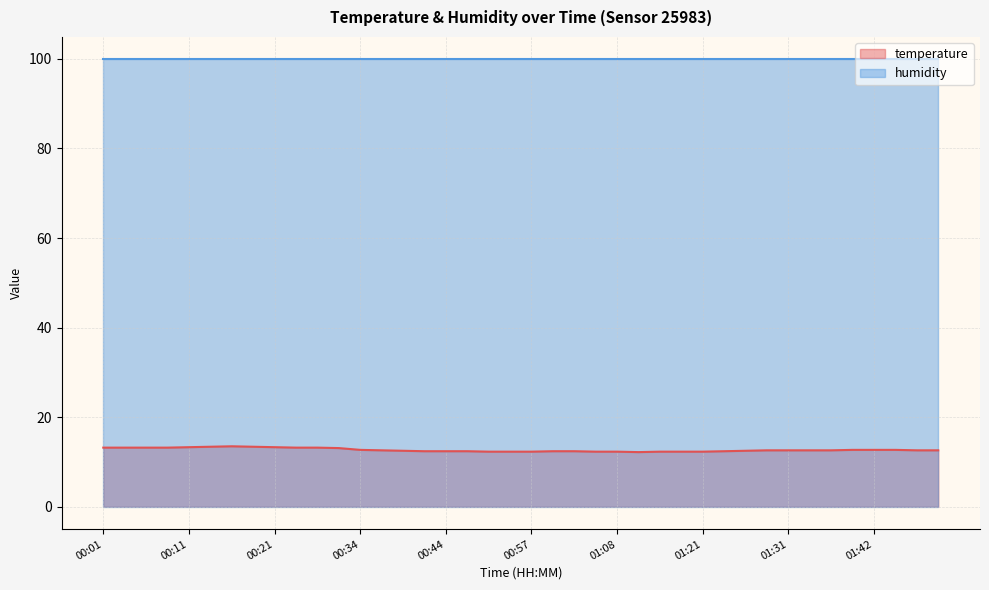

What is the sum of all values?

508.2